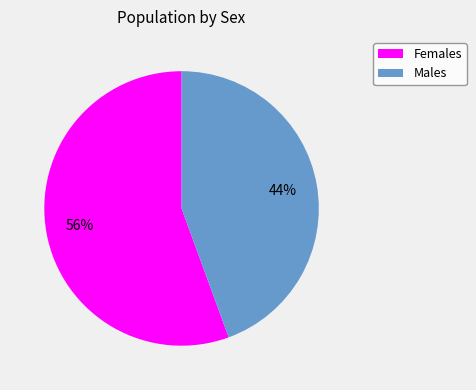

To the nearest percent, what is the average slice percentage?

50%